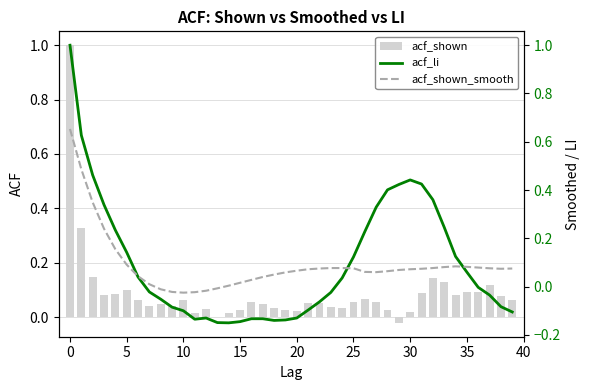

At which label does acf_shown reach its minimum?

29